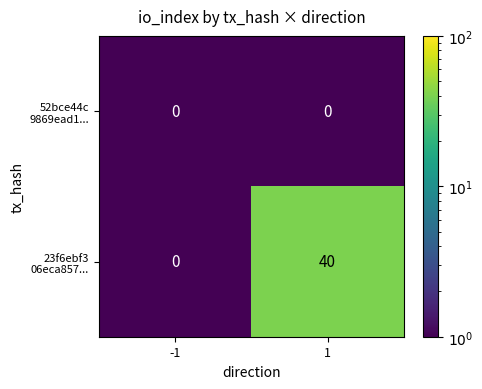

What is the difference between the highest and lowest values at 1?

40